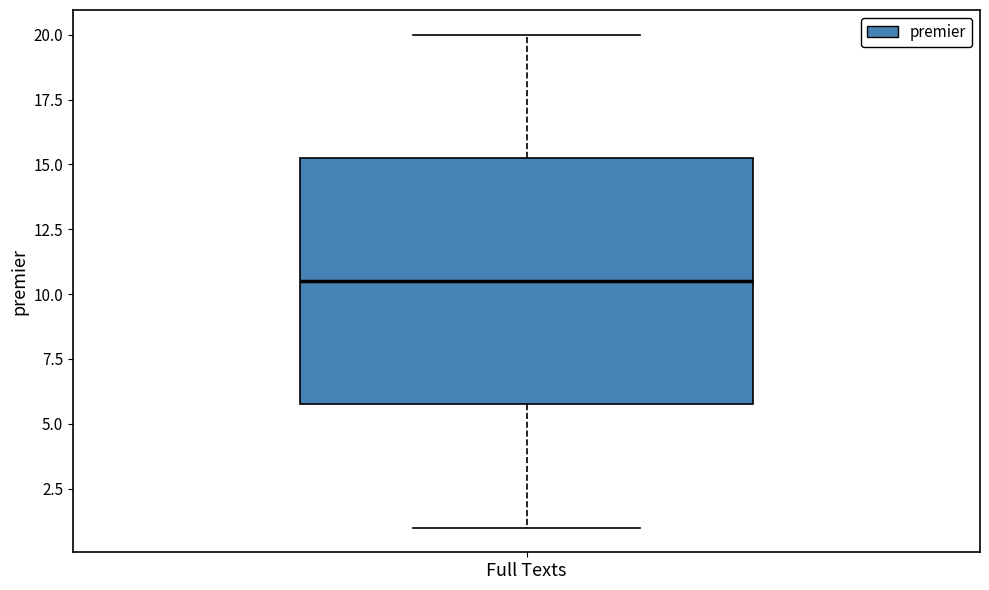

Transcribe this box plot: give where the median line is, the range the box spans, and where the two whiskers end, as read against the y-axis. The values are not printed on the chart, so give them approximately, as read against the axis.

median 10.5, box 6.0 to 15.5, whiskers 1.0 to 20.0